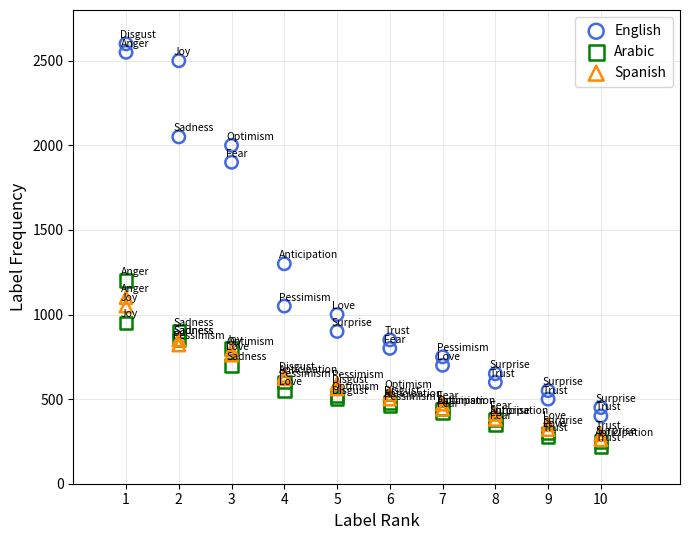

Across all series, what Y value is closest to 1410?

1300